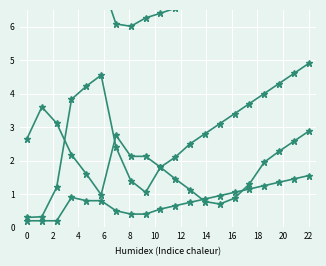

Which label corresponds to the largest value in the chart?

22